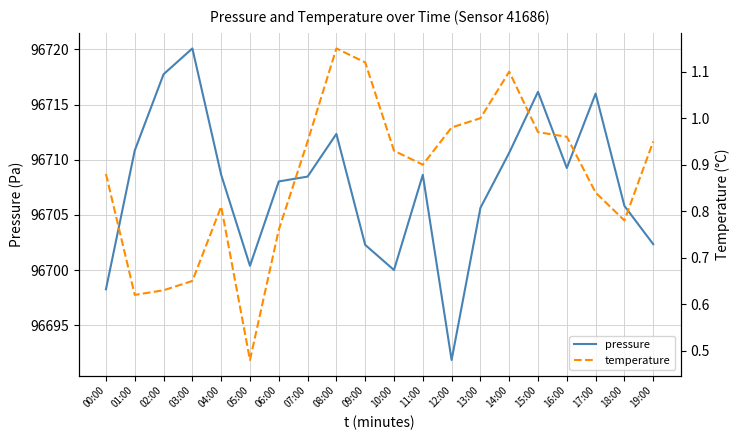

What is the minimum value shown in the chart?

0.5